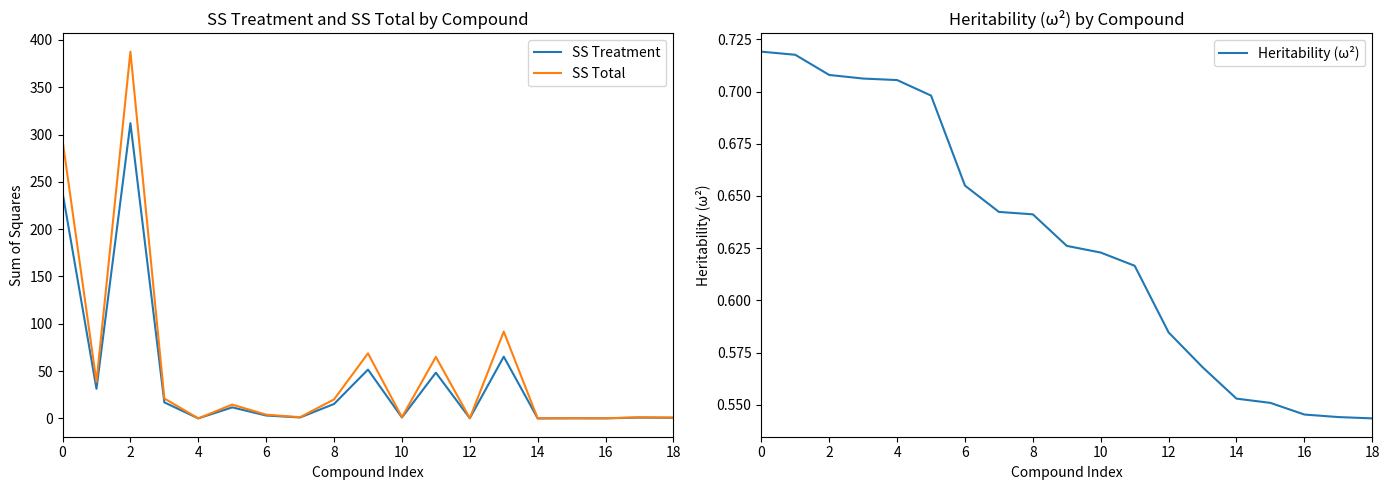

The value of Heritability (ω²) at 8 is 1.0. True or false?

False